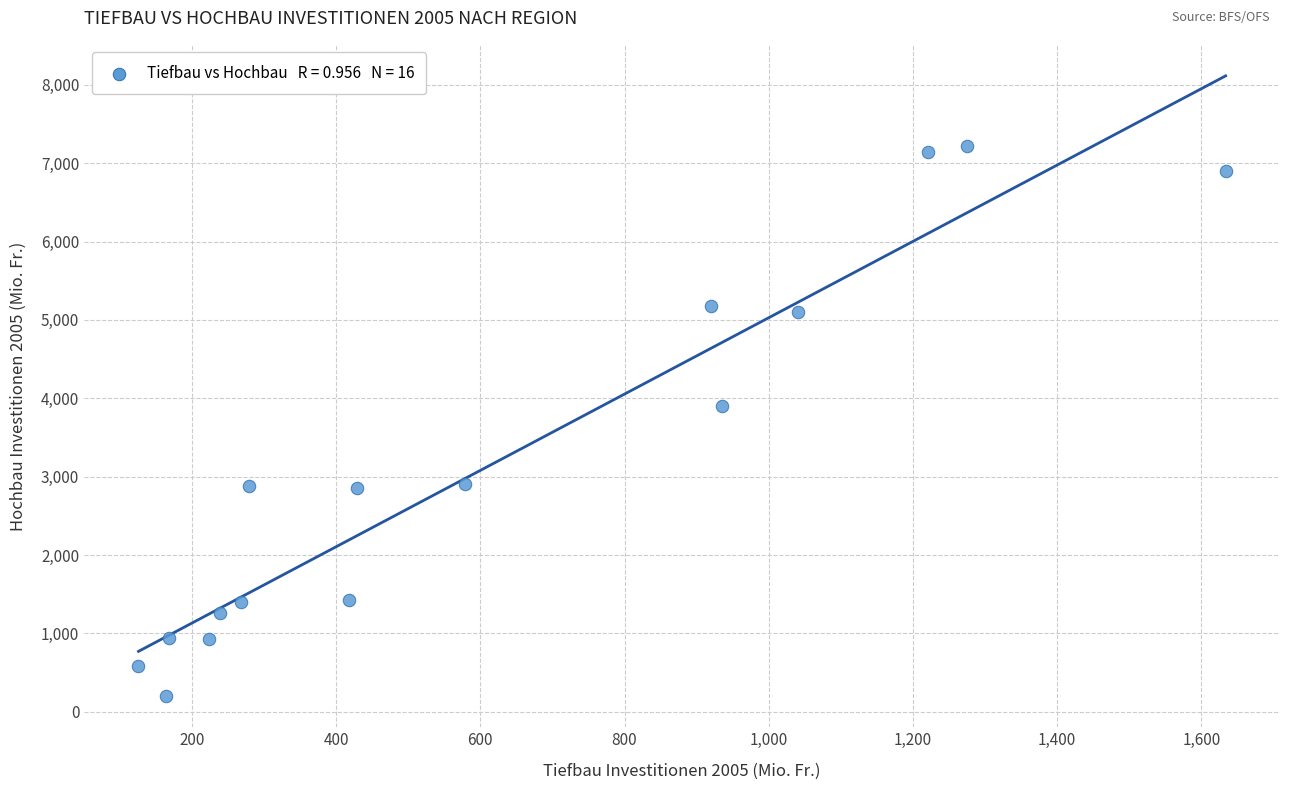

What is the range of Y values (max minus min)?

7018.8